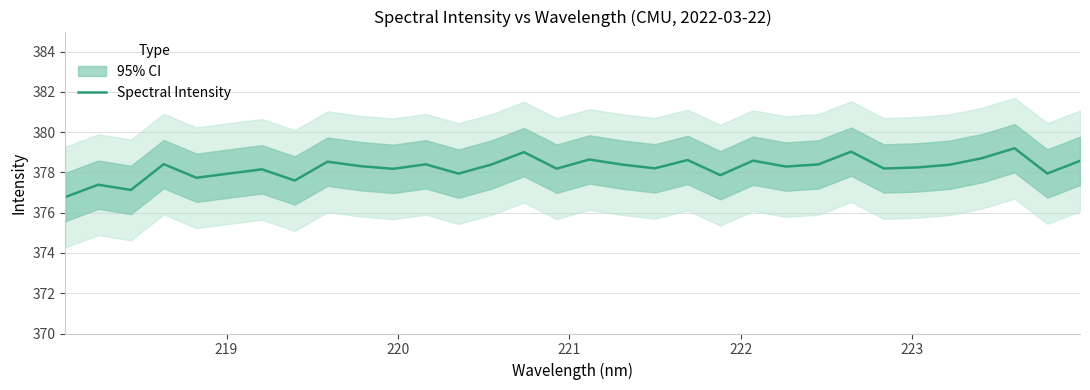

What is the highest value of the Spectral Intensity series?

379.2